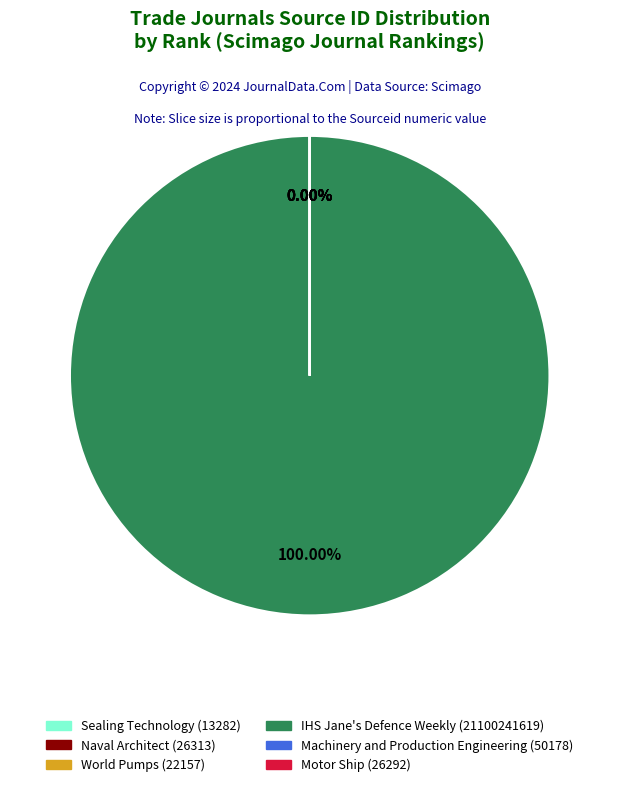

True or false: Motor Ship (Rank 6) accounts for 0% of the total.

True